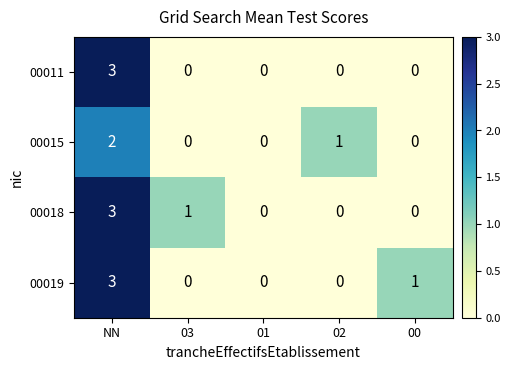

What is the greatest value displayed?

3